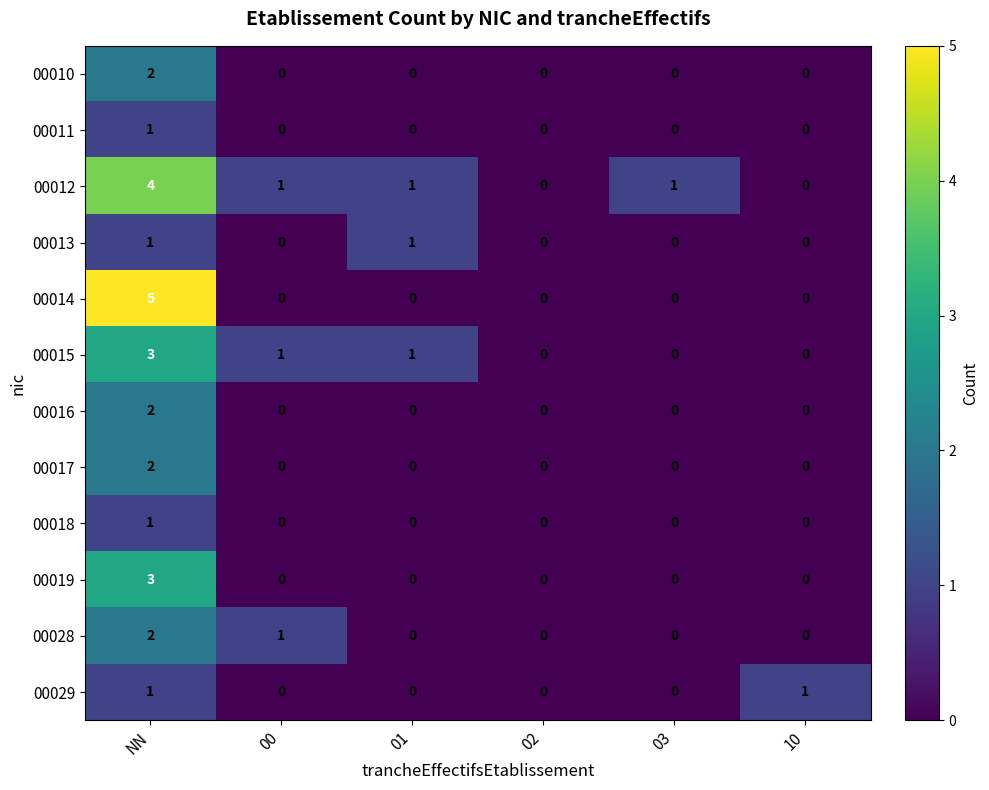

Count the 00019 values in the range 0 to 1.

5